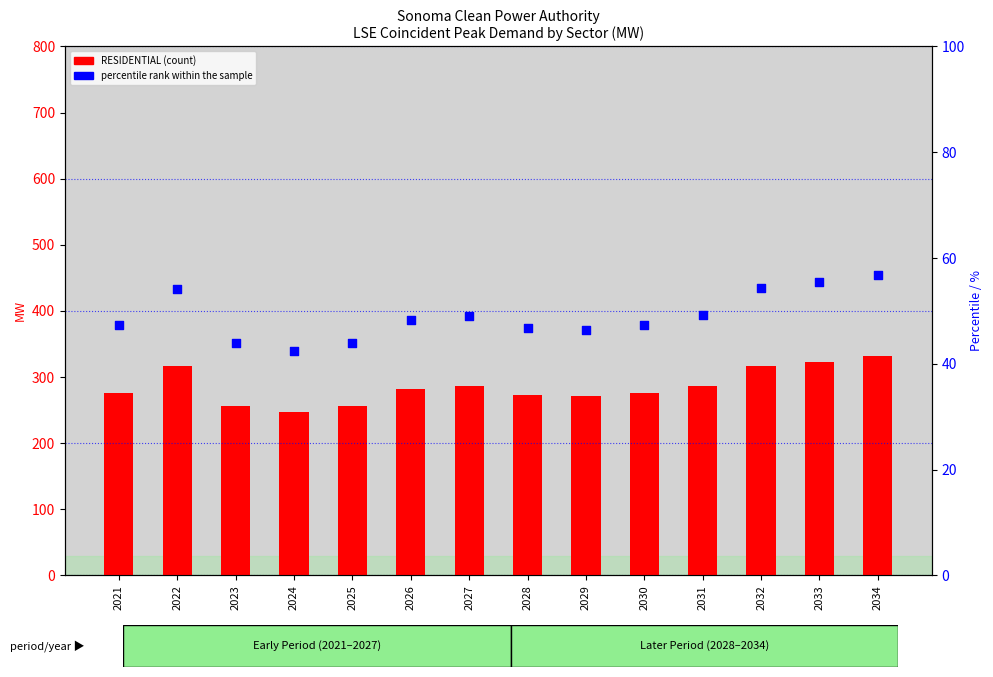

Which series reaches the maximum Y coordinate?

RESIDENTIAL (count)